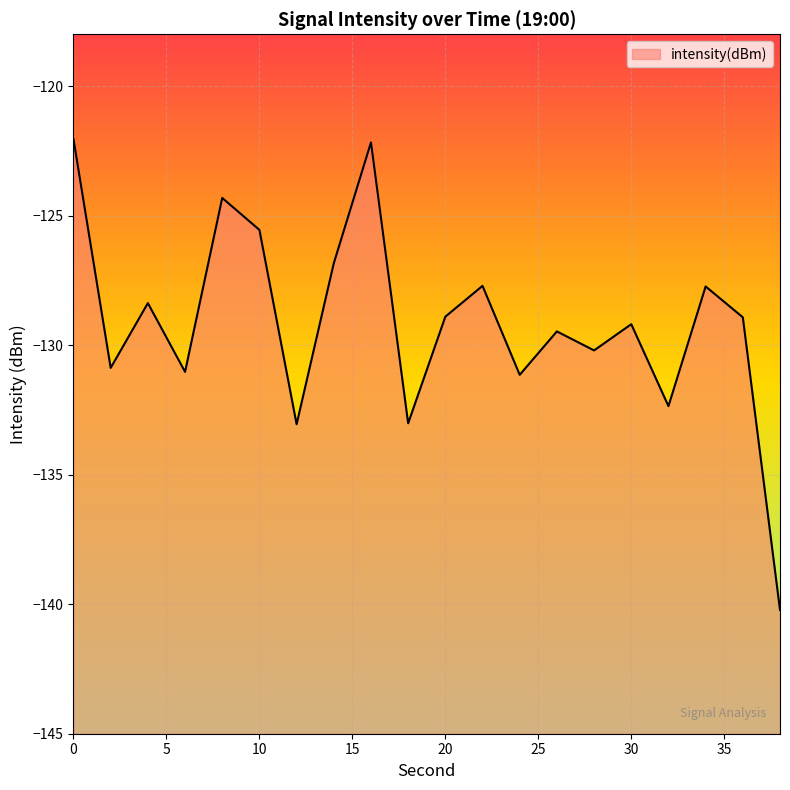

How many lines are shown in the chart?

1